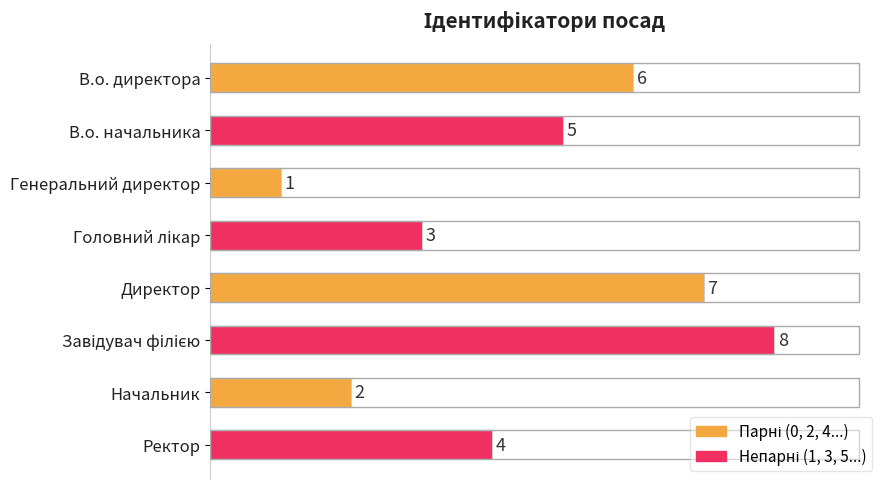

What is the label of the 5th bar from the top?

Директор